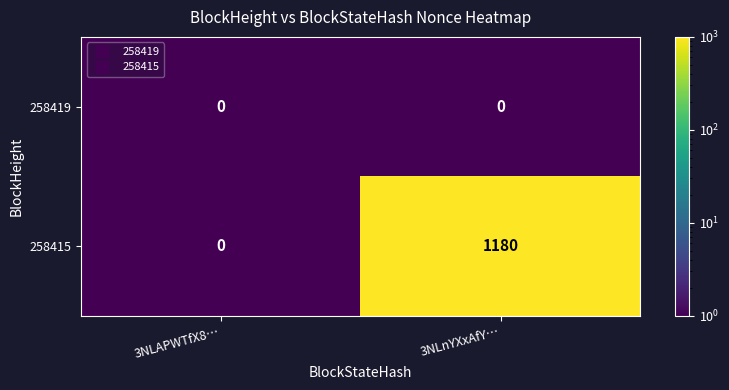

True or false: 258419 has a value of 0 at 3NLAPWTfX8….

True